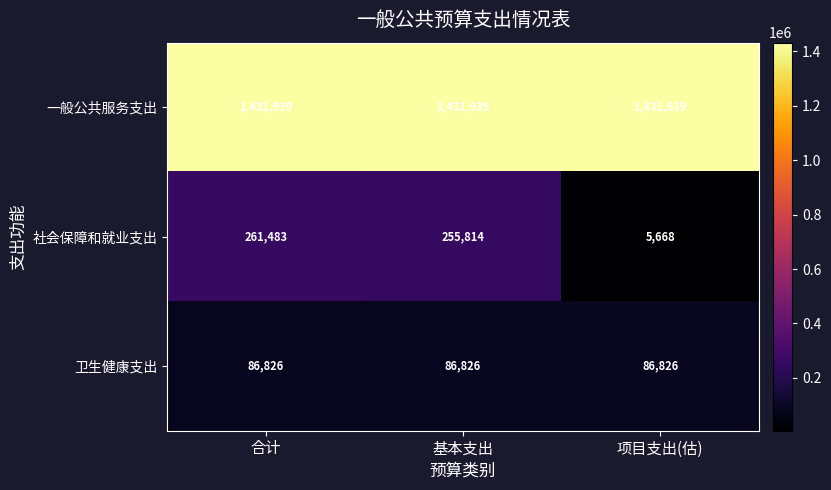

What is the lowest value of the 一般公共服务支出 series?

1431939